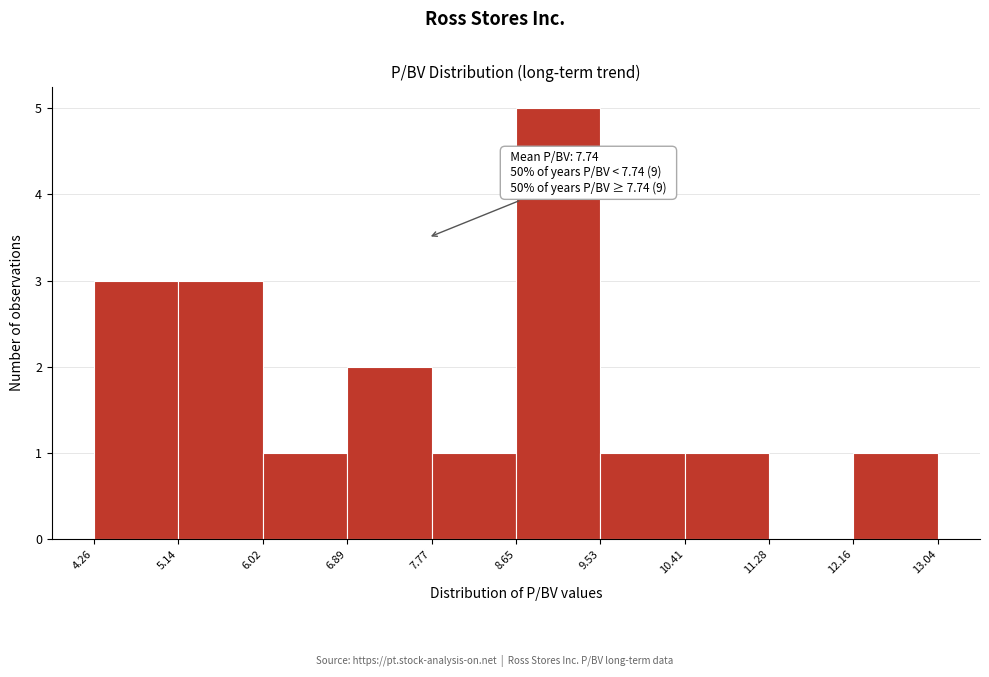

Over which range of the x-axis is the bar tallest?

8.65 to 9.53